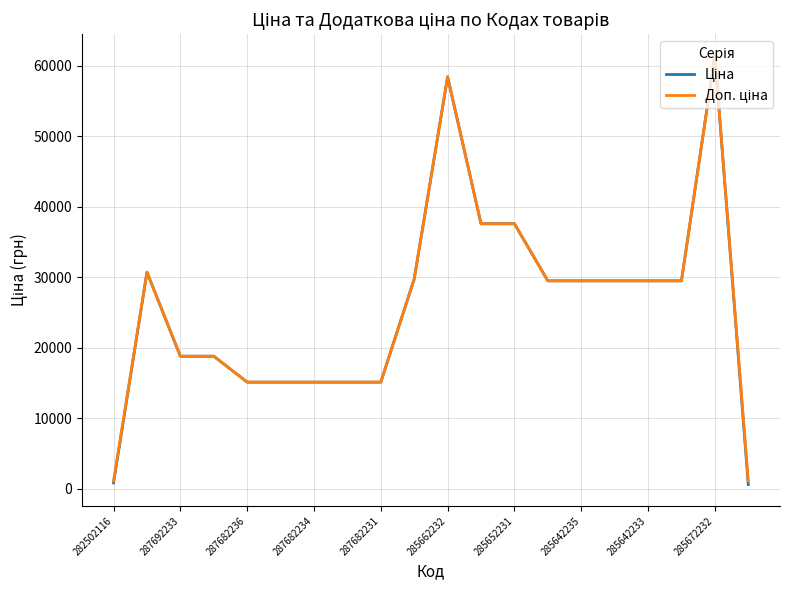

What is the value of the Ціна point at the 13th from the left?

37593.6